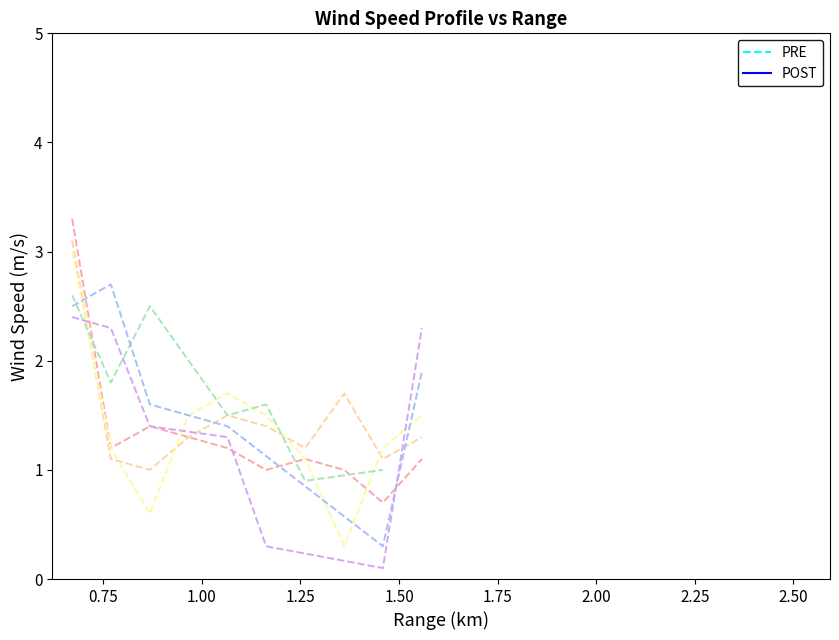

At which label is the value closest to 2?

1.00